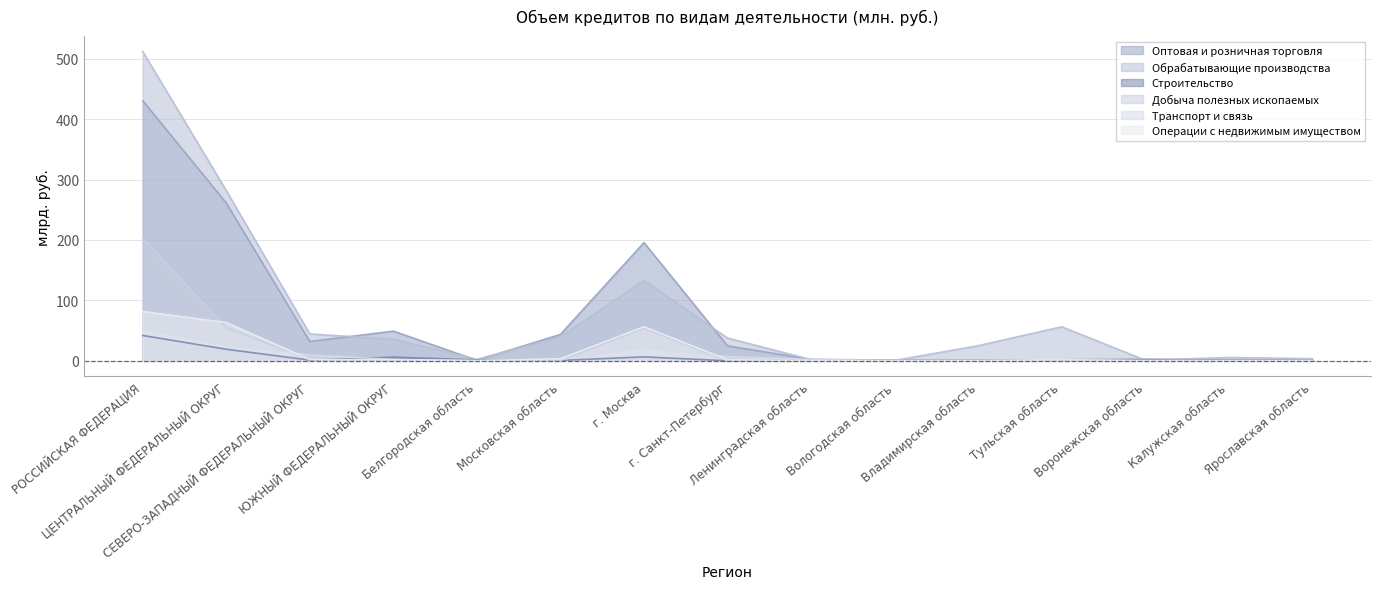

Reading left to right, extract all data points from this chart.

Оптовая и розничная торговля: 430.4	261.1	32.0	49.2	0.9	43.8	195.6	24.7	2.4	1.2	0.9	1.8	2.9	1.9	1.5
Обрабатывающие производства: 511.8	281.8	44.5	35.7	2.5	39.6	133.1	37.7	2.0	0.6	25.0	56.3	1.1	5.5	3.6
Строительство: 41.9	19.1	1.2	6.1	1.5	0.7	6.5	0.0	0.6	0.0	0.1	0.8	1.4	0.0	0.0
Добыча полезных ископаемых: 202.6	54.7	2.2	0.5	0.0	0.4	54.0	0.0	0.0	0.0	0.0	0.0	0.1	0.0	0.0
Транспорт и связь: 53.3	26.7	9.6	2.3	0.3	2.3	22.3	6.9	2.1	0.1	0.1	0.3	0.2	0.1	0.1
Операции с недвижимым имуществом: 81.7	63.3	2.2	1.9	0.0	3.5	56.4	1.8	0.3	0.0	0.1	2.2	0.2	0.1	0.1